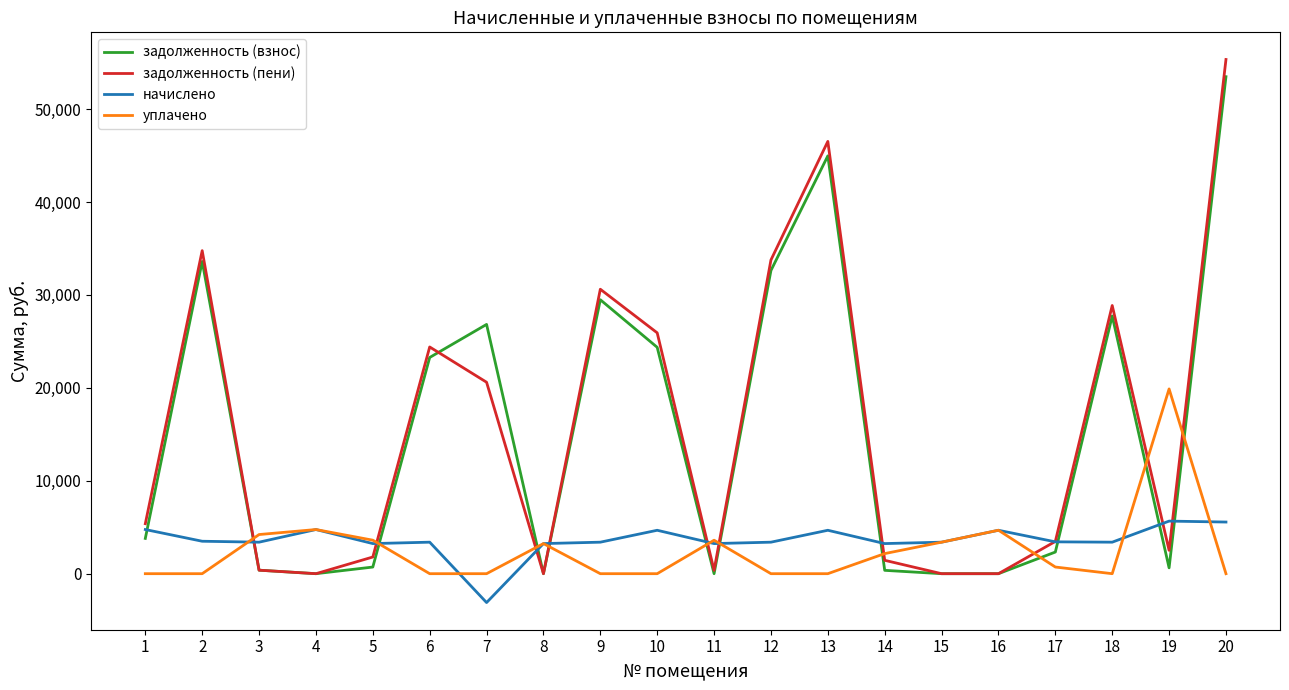

True or false: задолженность (пени) and уплачено intersect in this chart.

True